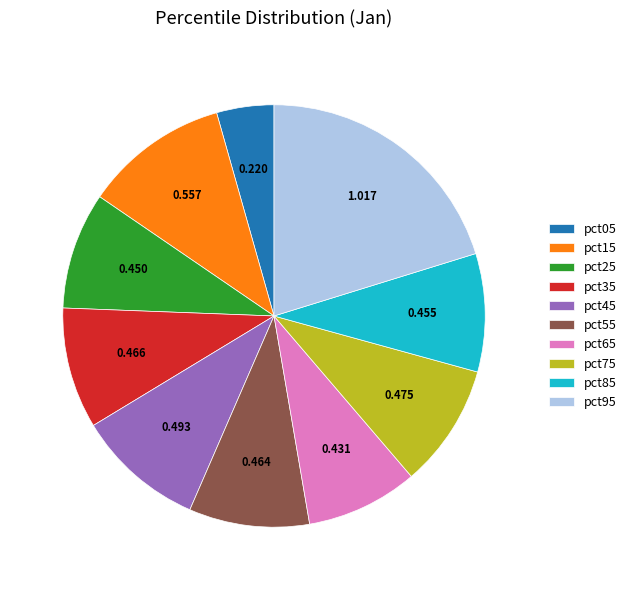

Does pct55 account for over 50% of the chart?

No